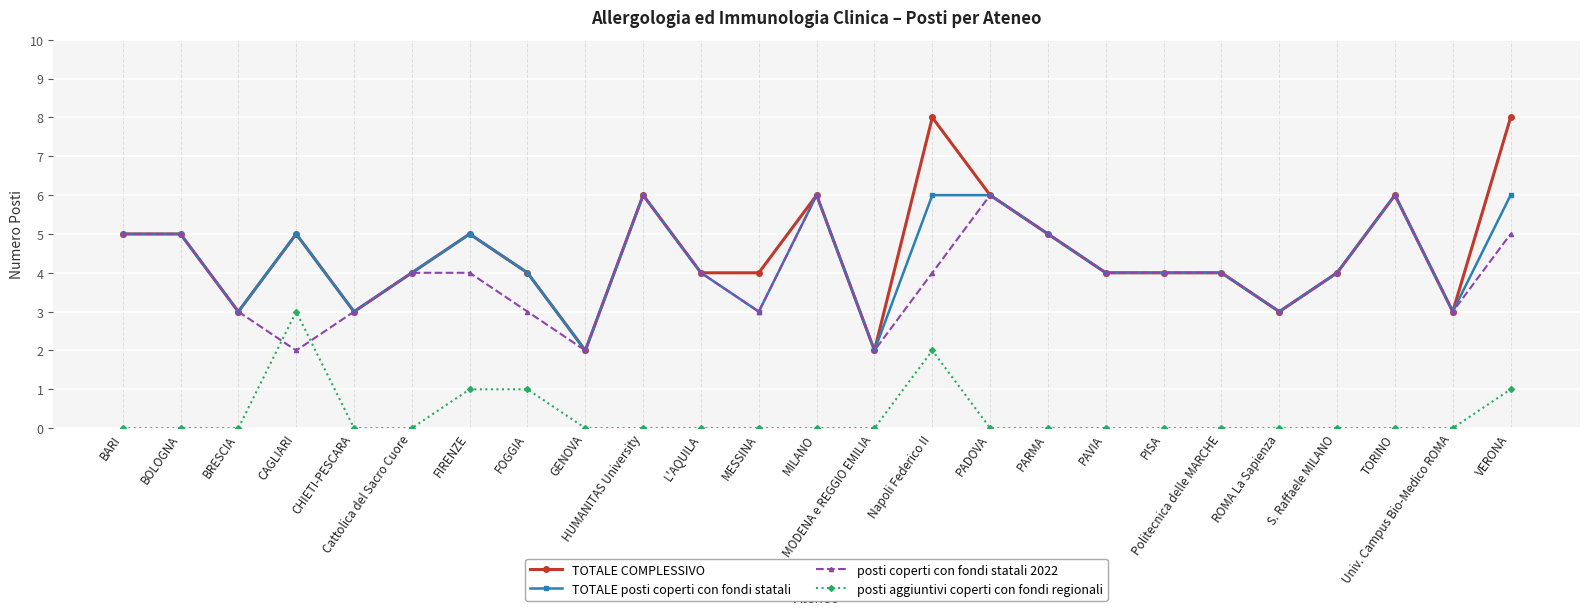

What position from the left is FIRENZE?

7